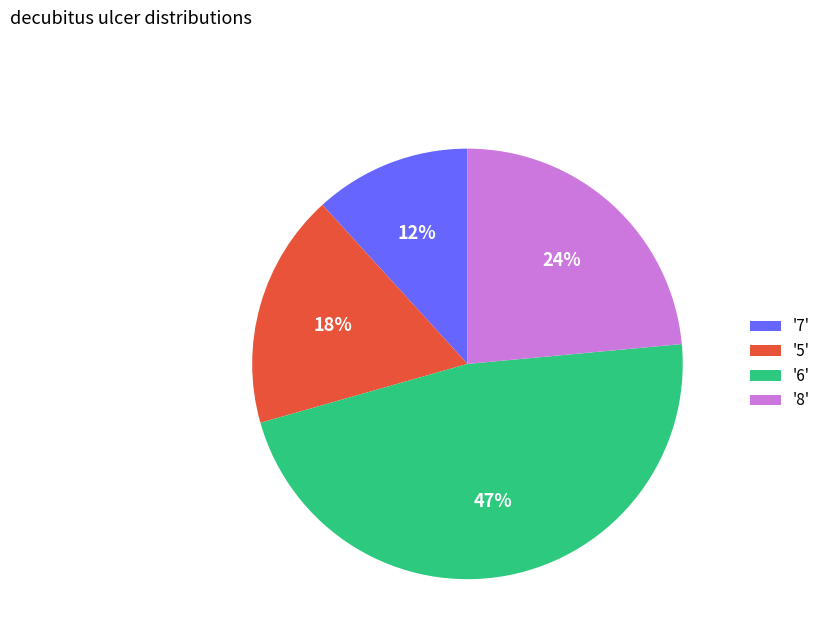

Which has a higher value, '6' or '5'?

'6'